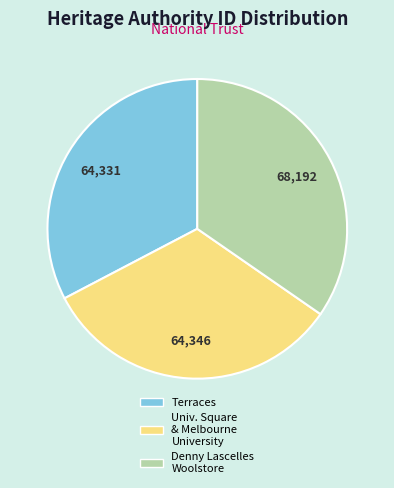

Is the sum of Denny Lascelles Woolstore and Univ. Square & Melbourne University greater than half?

Yes